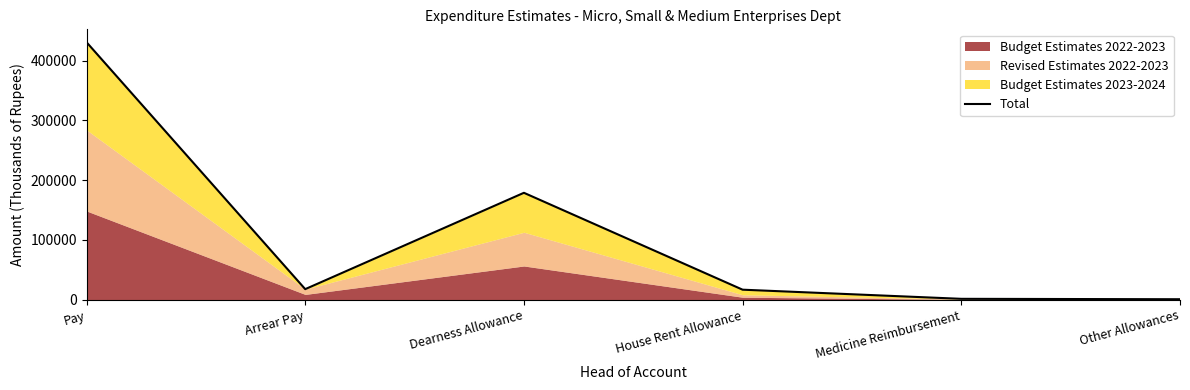

True or false: the data shows 430708 at Pay.

True